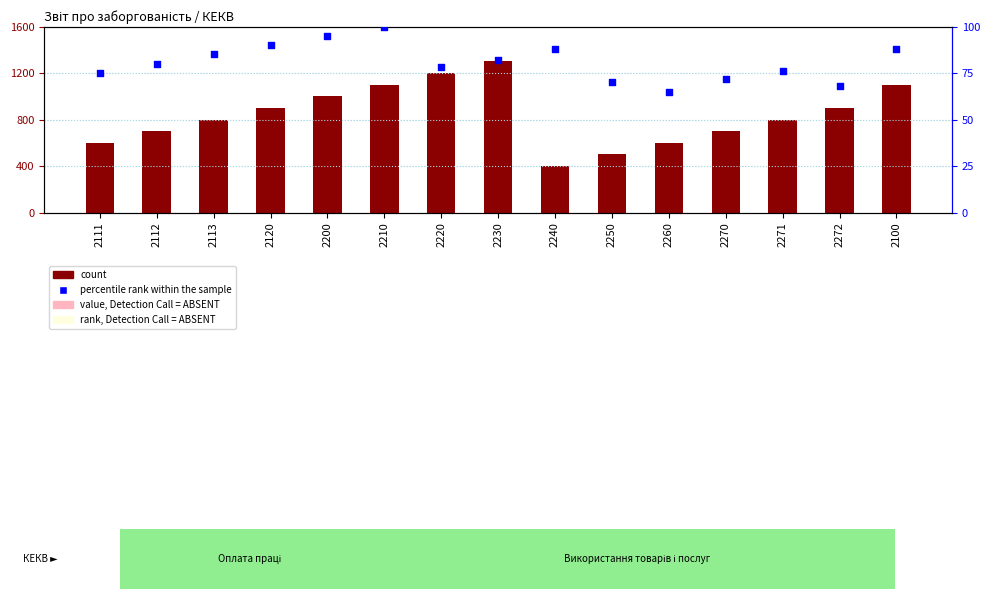

What are all the series names shown in the legend?

count, percentile rank within the sample